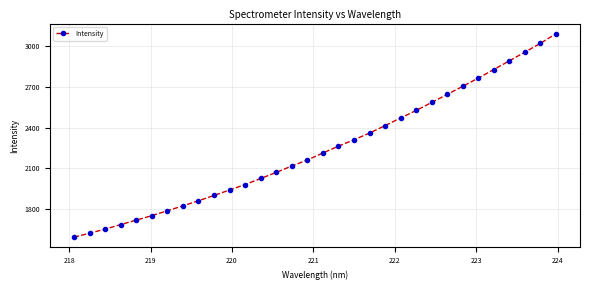

What is the average value?

2242.0